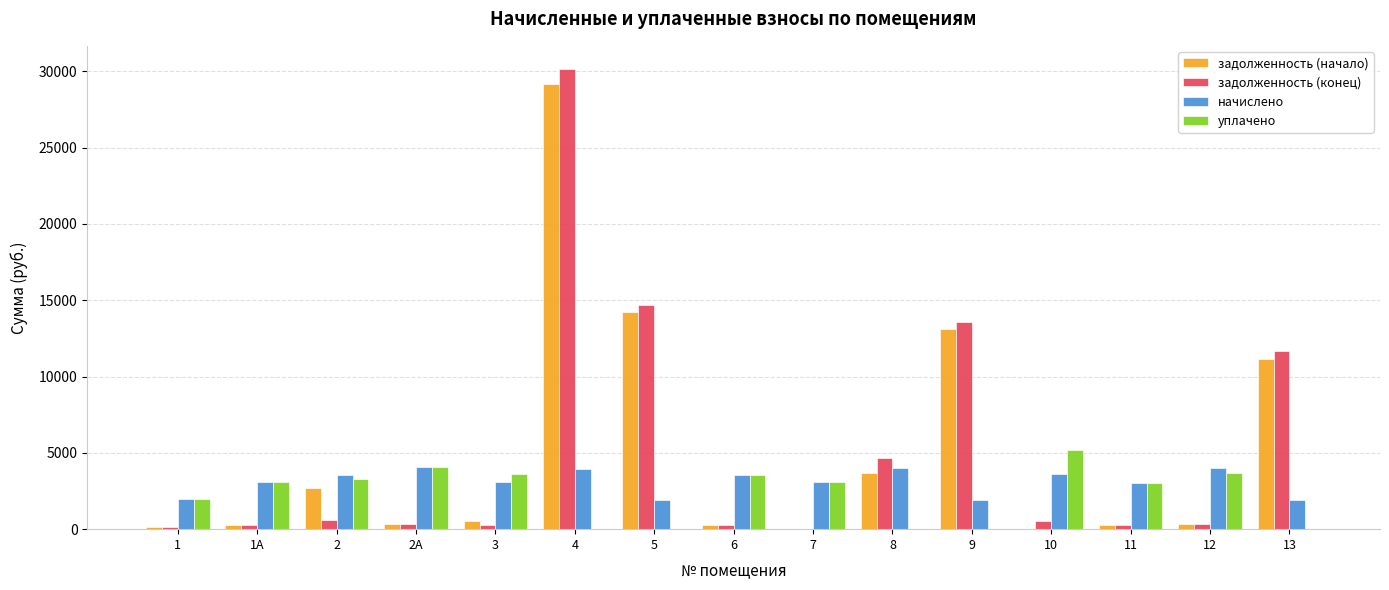

What is the greatest value displayed?

30159.3